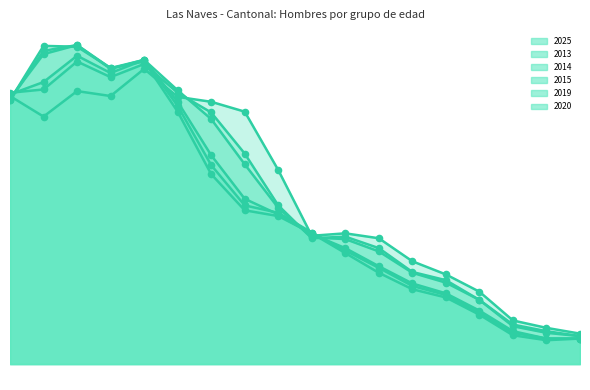

Which series reaches the maximum Y coordinate?

2014